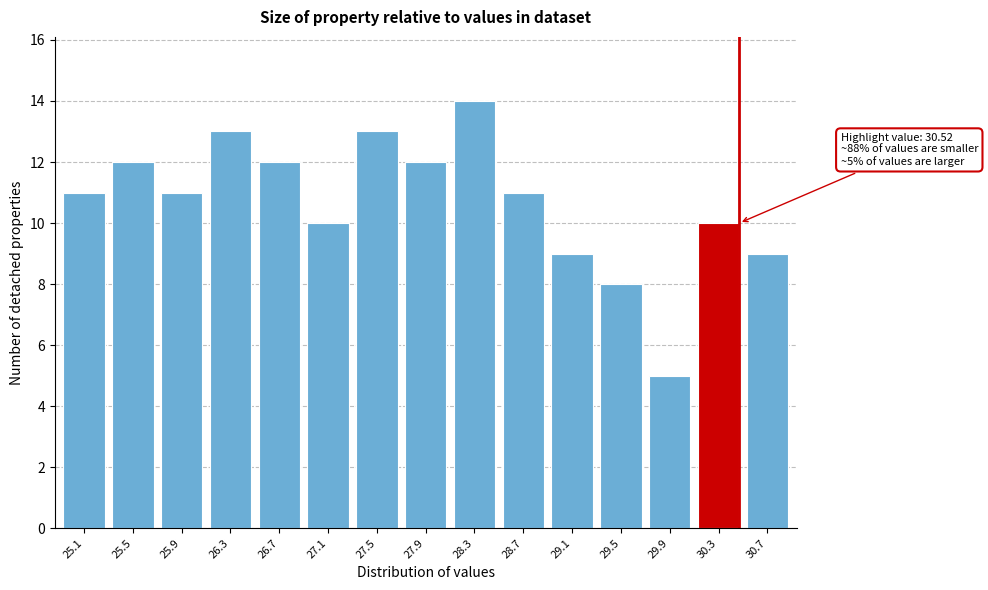

Reading left to right, transcribe all the data shown in this chart.

25.1=11	25.5=12	25.9=11	26.3=13	26.7=12	27.1=10	27.5=13	27.9=12	28.3=14	28.7=11	29.1=9	29.5=8	29.9=5	30.3=10	30.7=9